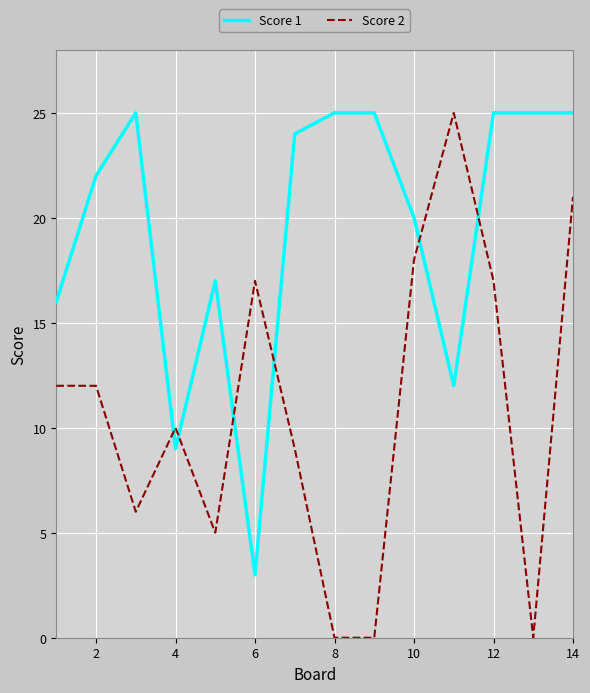

Which series has the widest spread of values?

Score 2